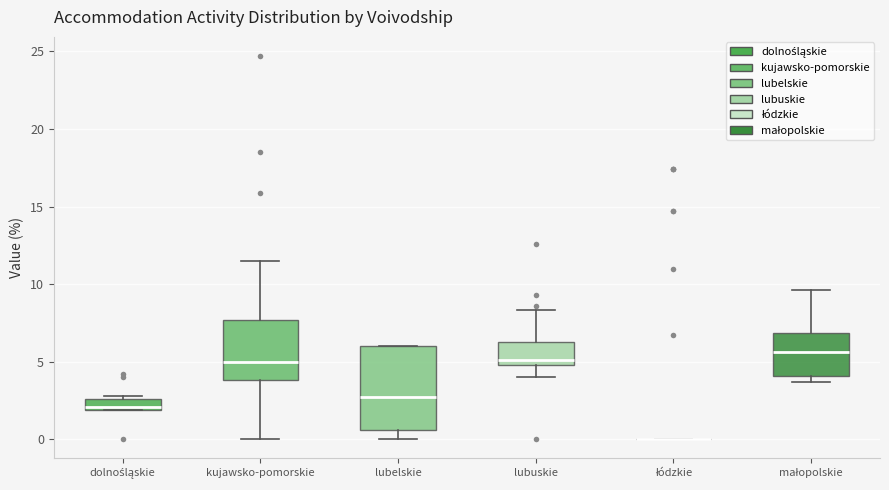

Comparing the boxes themselves (not the whiskers), which one is the tallest?

lubelskie